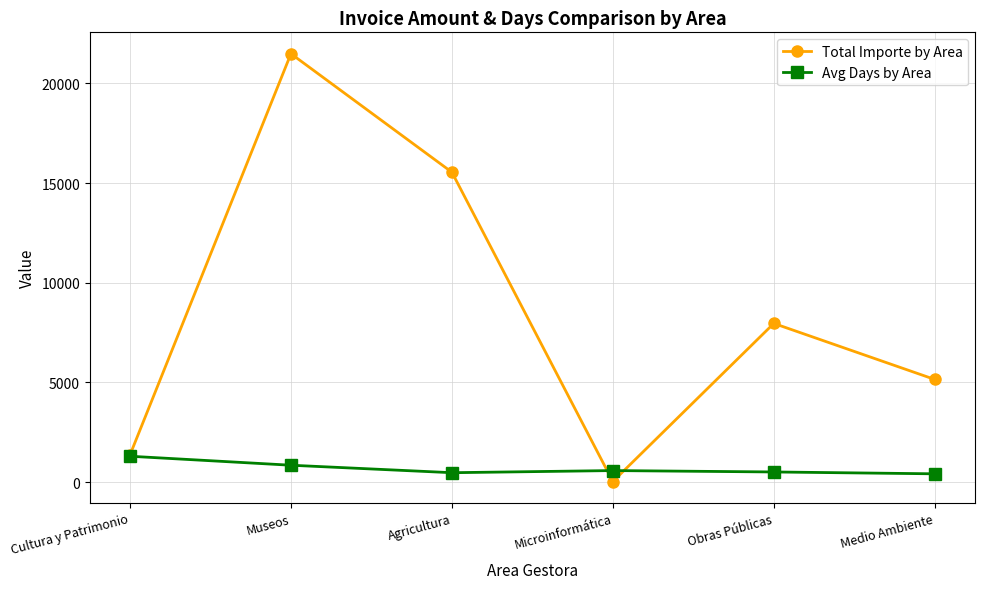

True or false: Avg Days by Area has more than 0 interior local peaks.

True